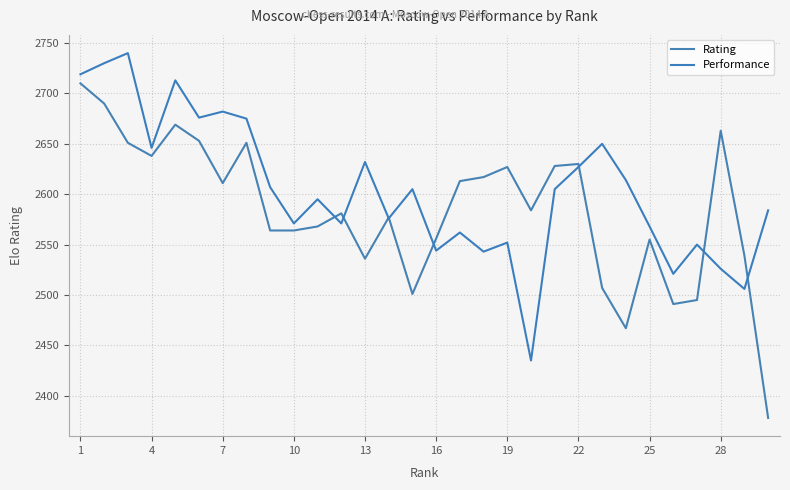

Does the chart display data point markers on the line(s)?

No